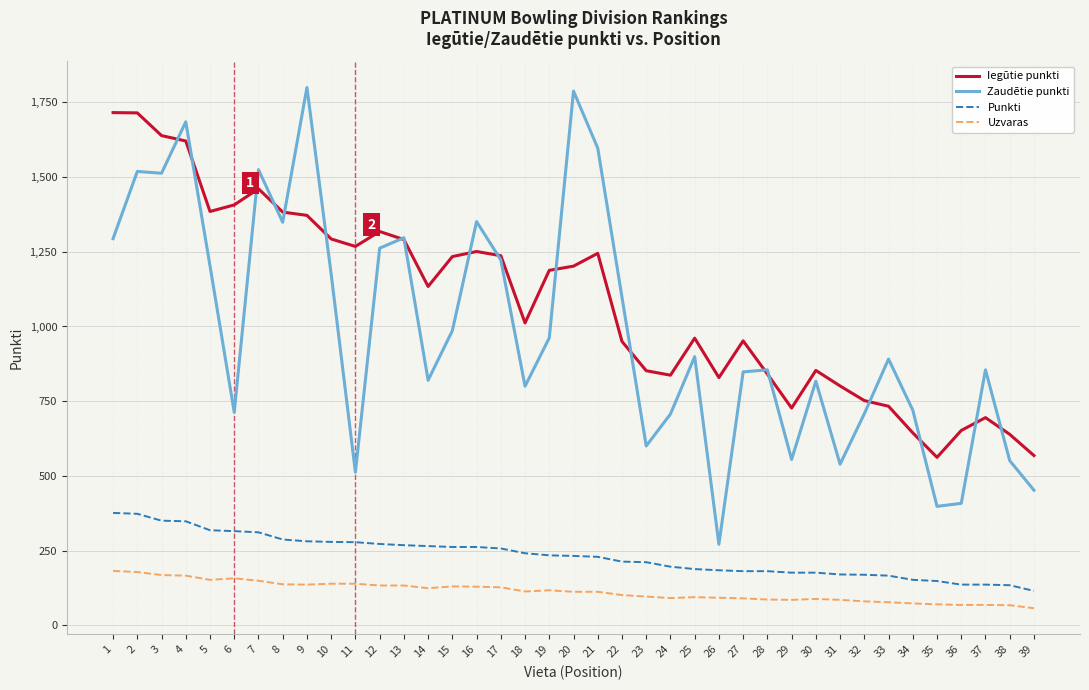

The value of Punkti at 10 is 191. True or false?

False